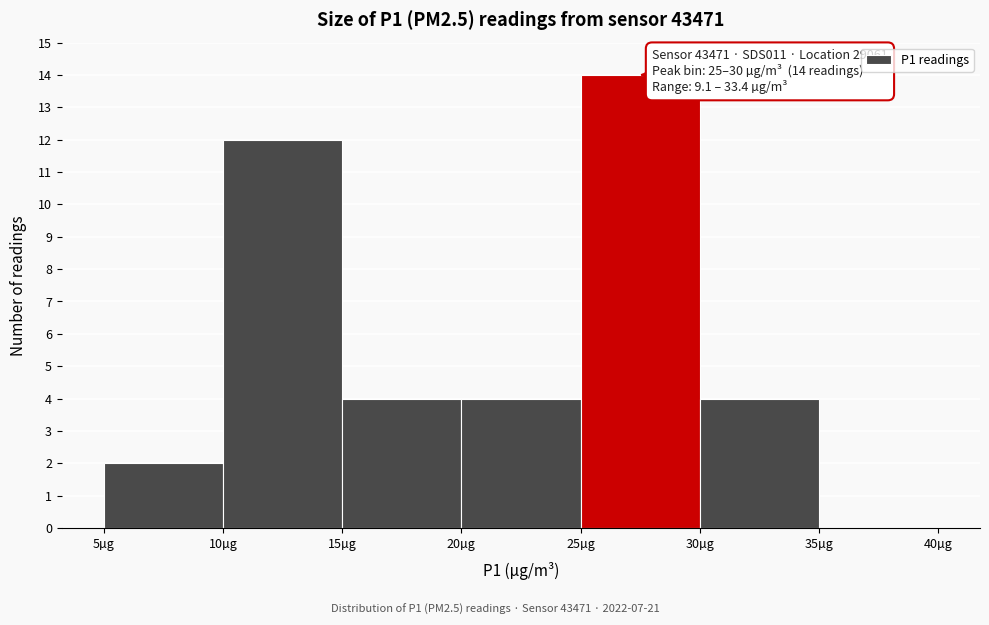

Which range on the x-axis has the tallest bar?

25 to 30